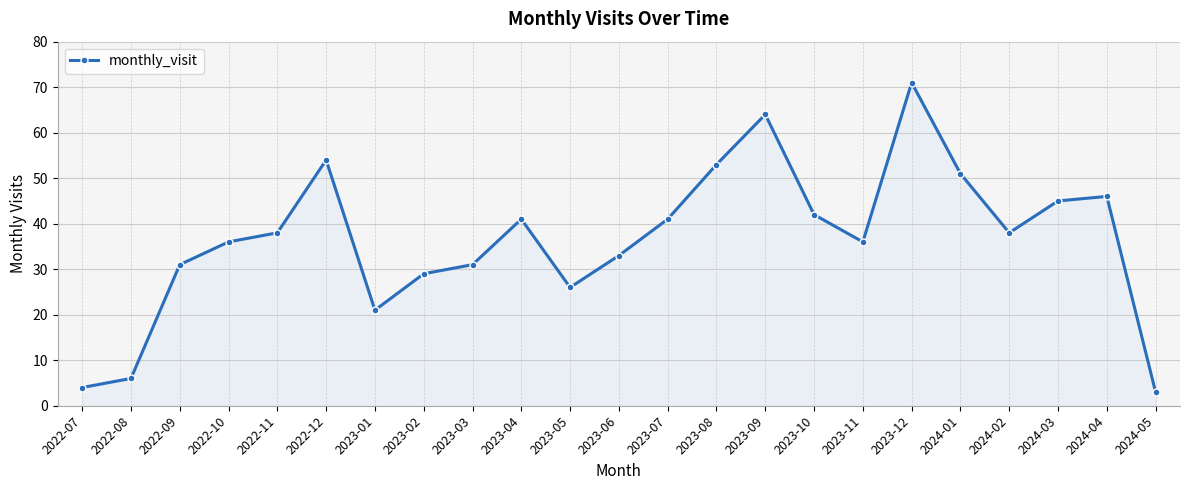

The chart shows a value of 46 at 2024-04. True or false?

True